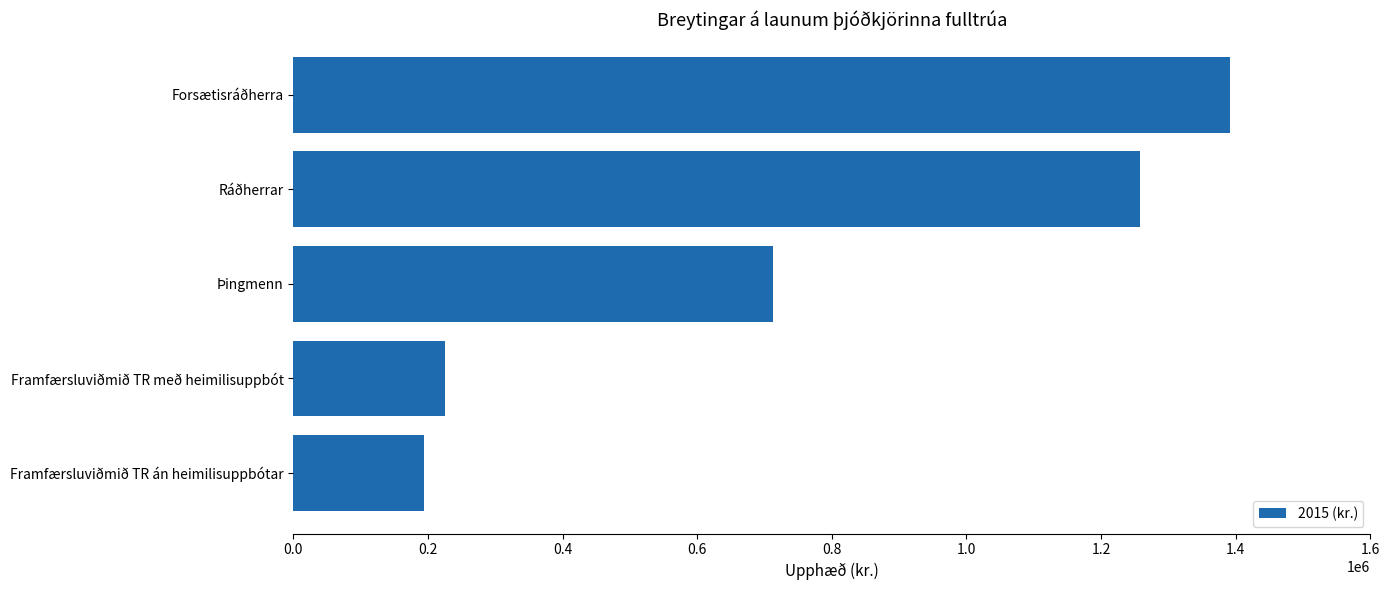

Is it true that the value at Framfærsluviðmið TR án heimilisuppbótar is 193962?

True